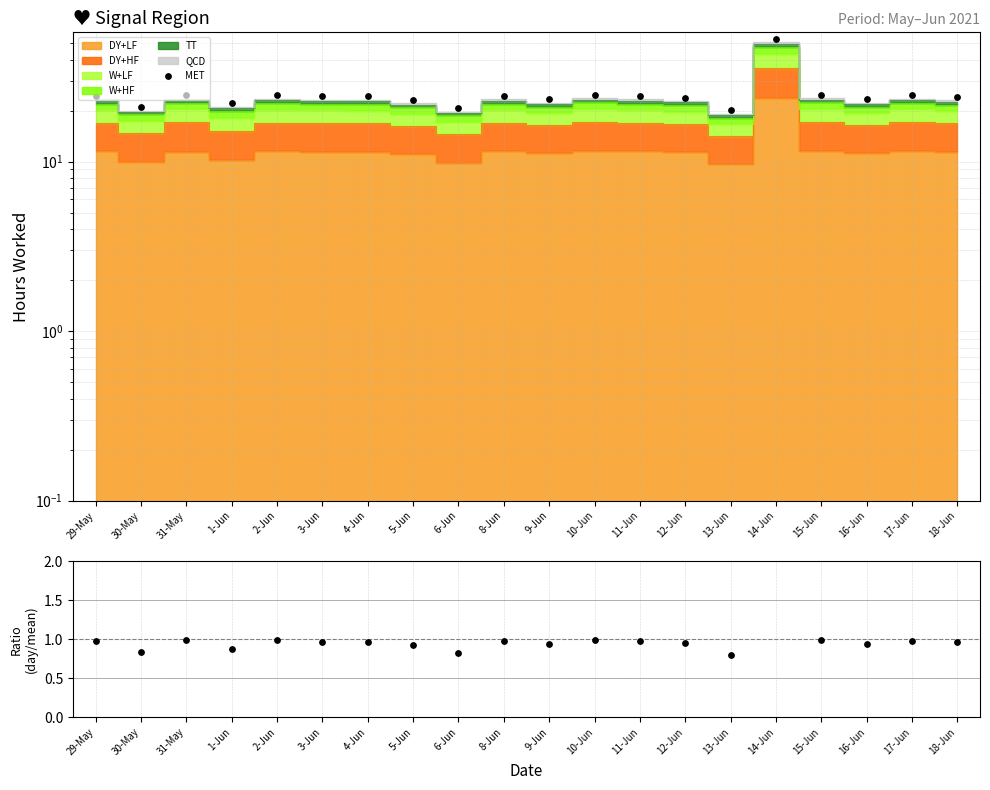

Which series has the largest total across all categories?

MET